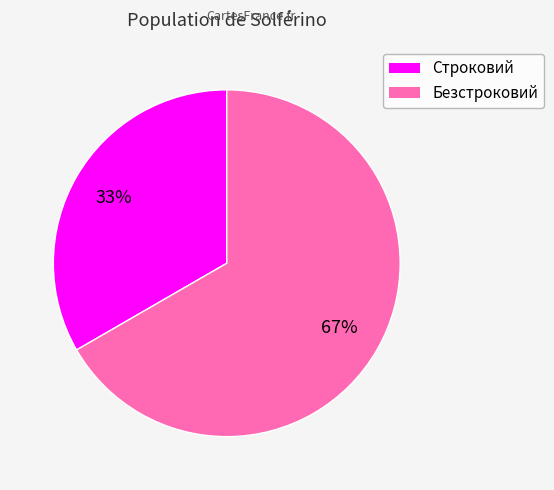

To the nearest percent, what is the combined percentage of Строковий and Безстроковий?

100%